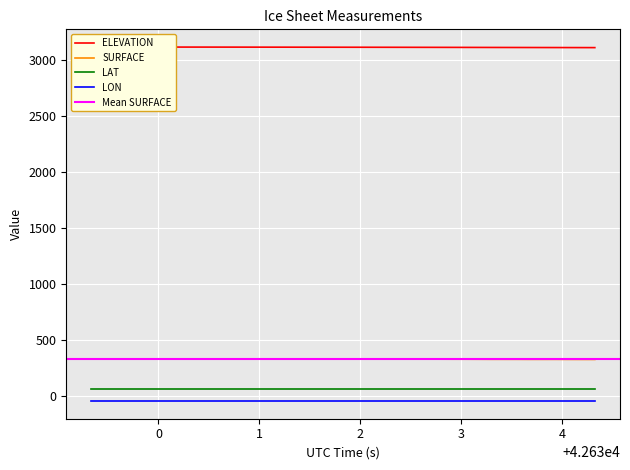

What is the minimum value for SURFACE?

329.6